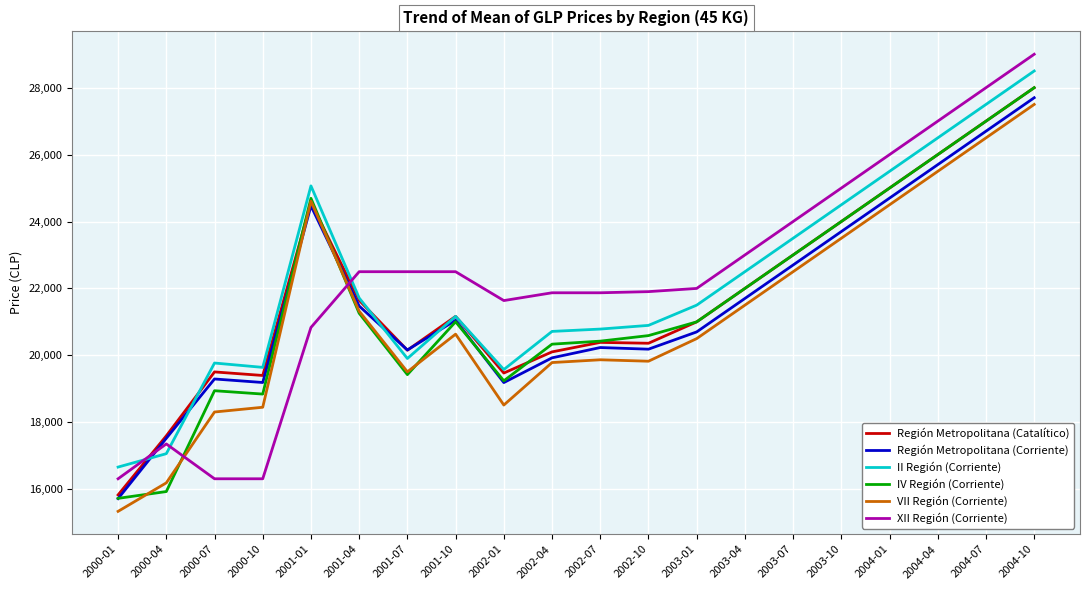

What position from the left is 2004-04?

18